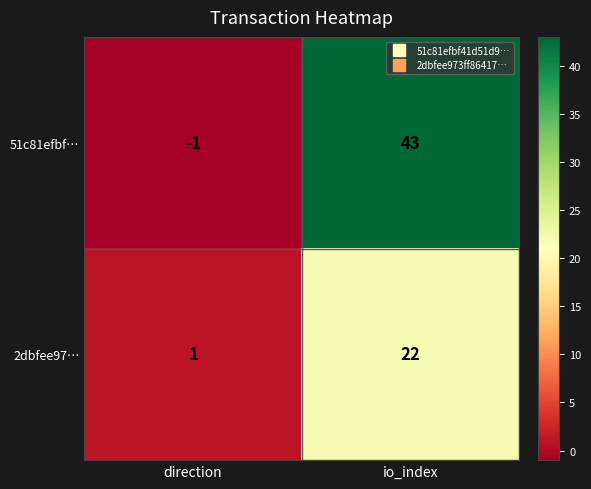

What is the average value of the 51c81efbf… series?

21